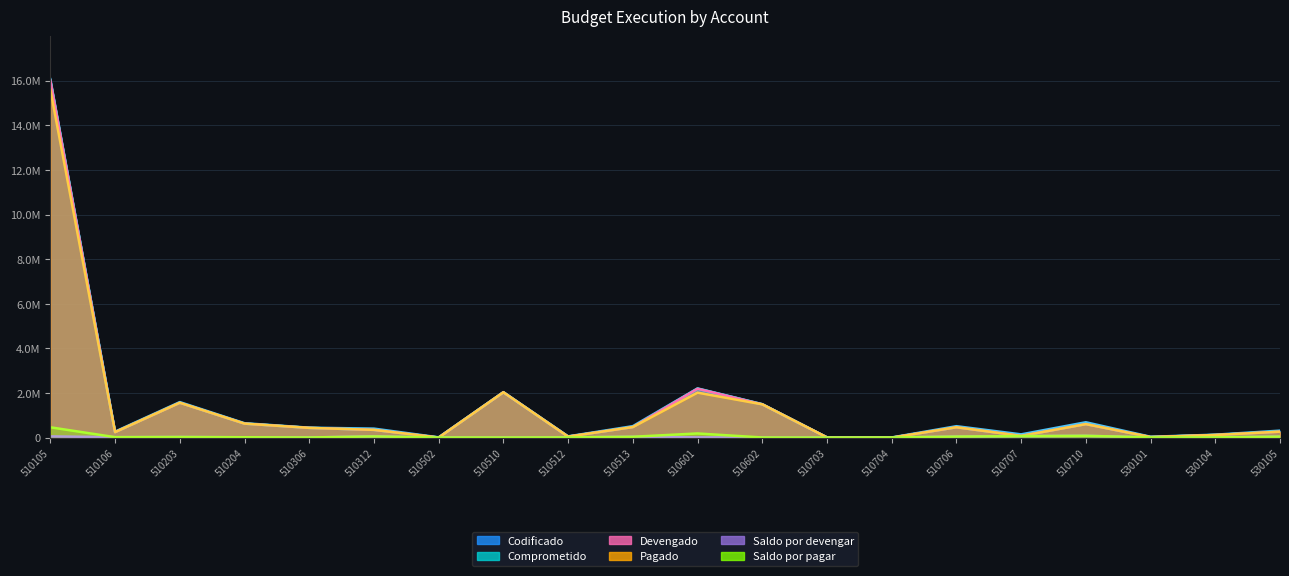

Between 530101 and 530105, which series saw the biggest shift?

Codificado